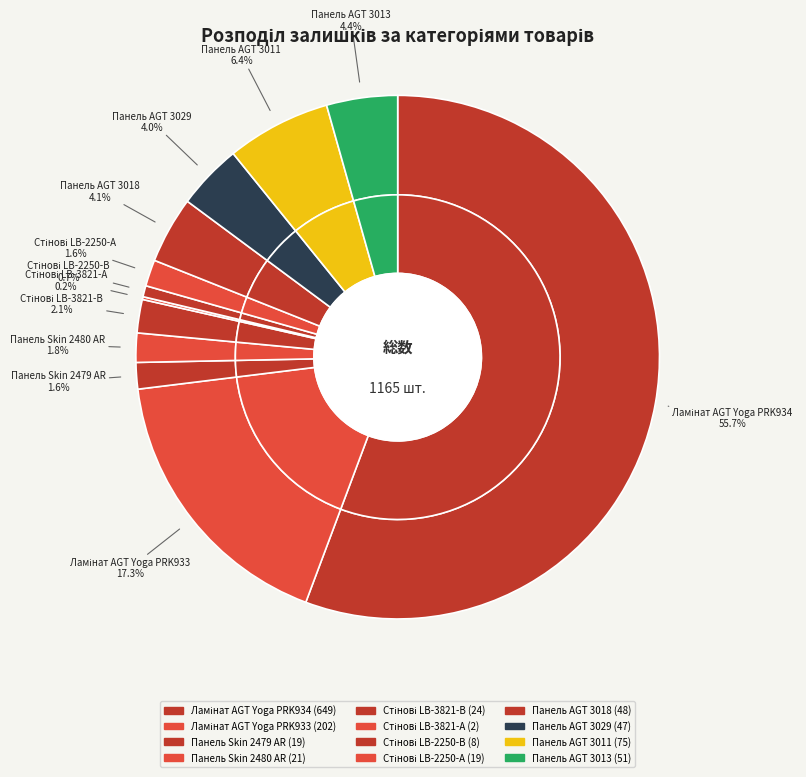

True or false: Ламінат AGT Yoga PRK933 accounts for 10% of the total.

False